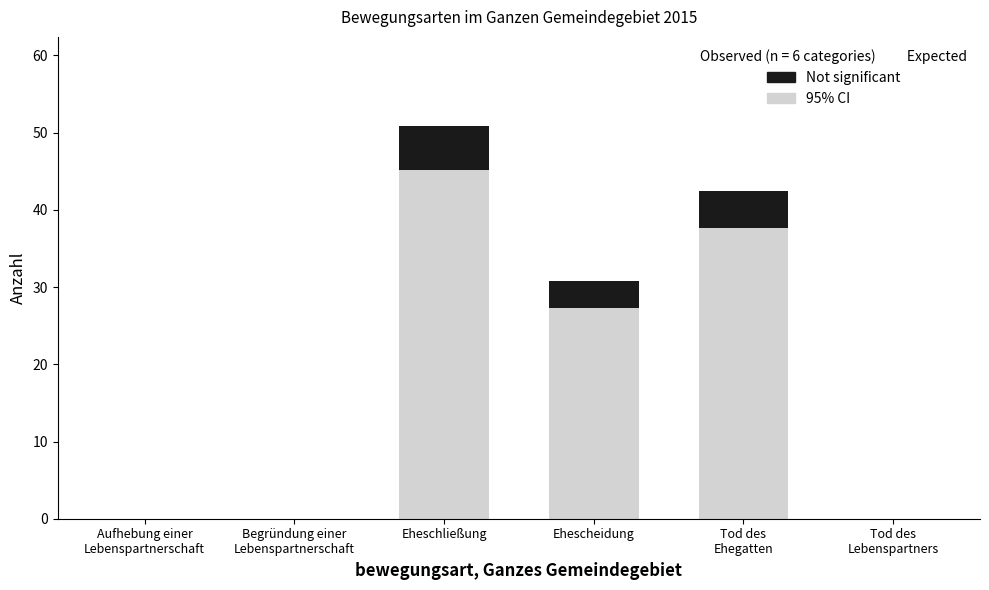

What is the approximate value of Not significant at Eheschließung?

5.8